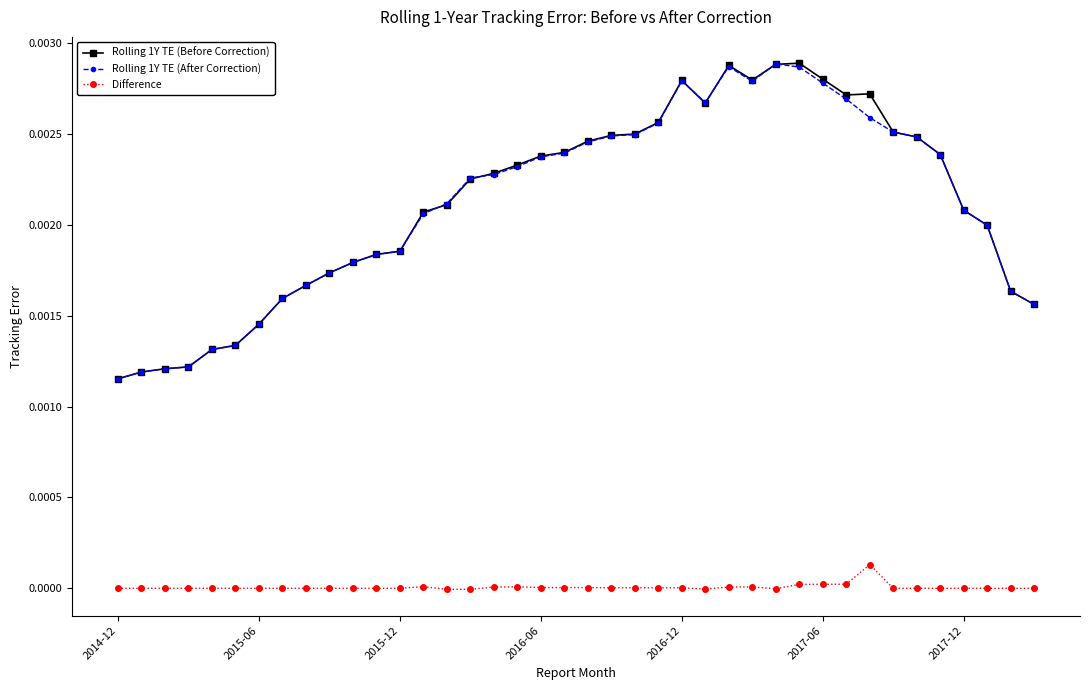

True or false: Difference and Rolling 1Y TE (After Correction) cross at least once.

False